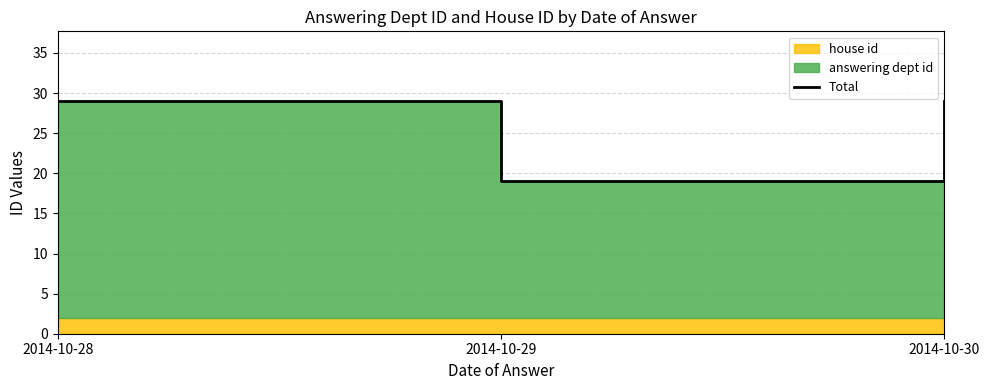

True or false: the data shows 10 at 2014-10-30.

False